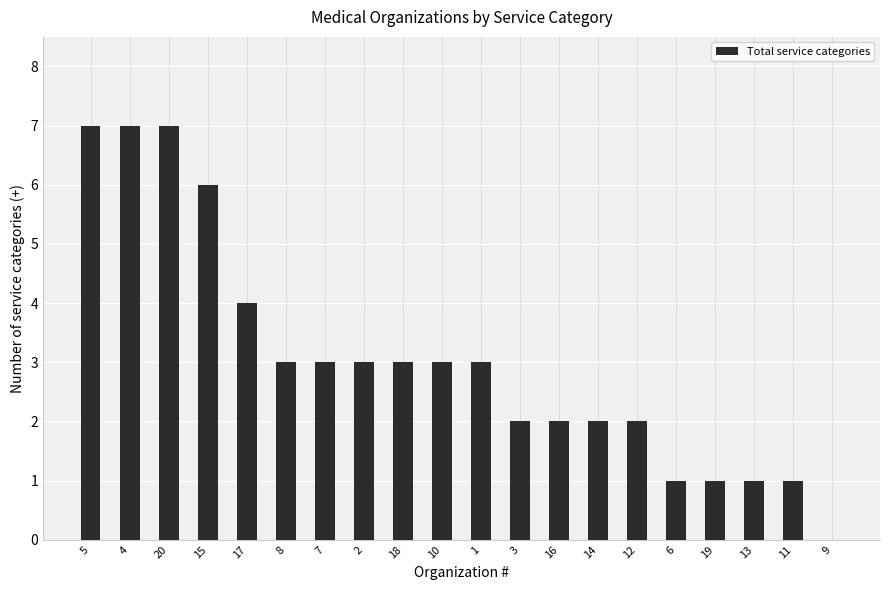

What value does the data have at 10?

3